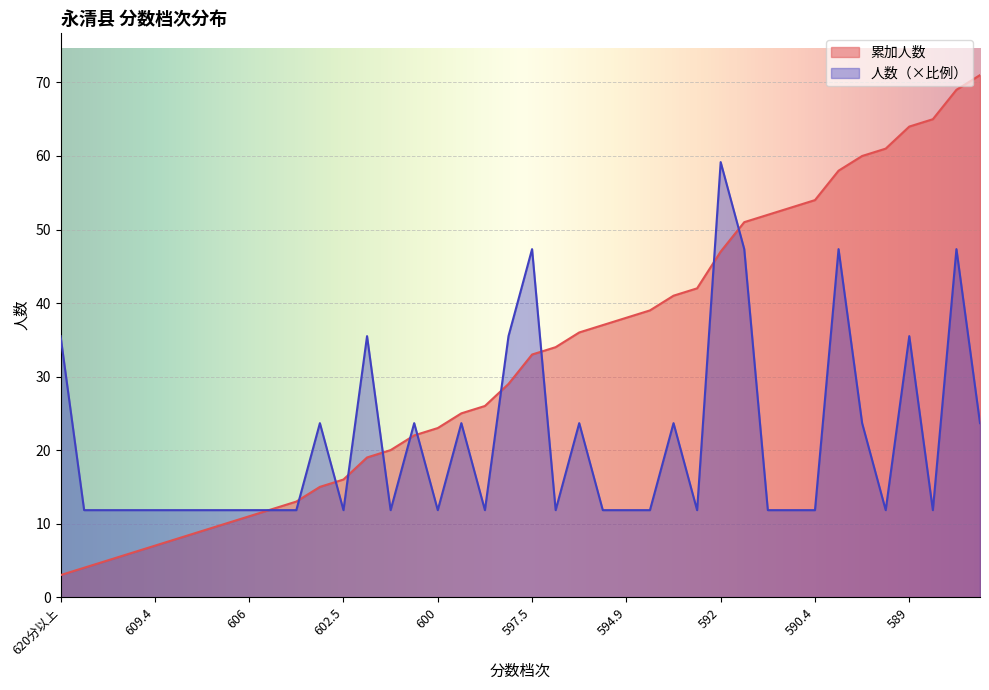

What is the sum of the 人数 values at 596 and 590.4?

23.7